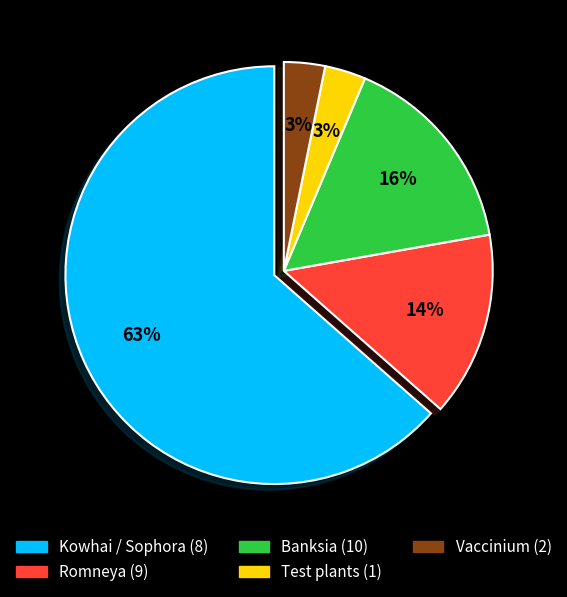

To the nearest percent, what is the average slice percentage?

20%